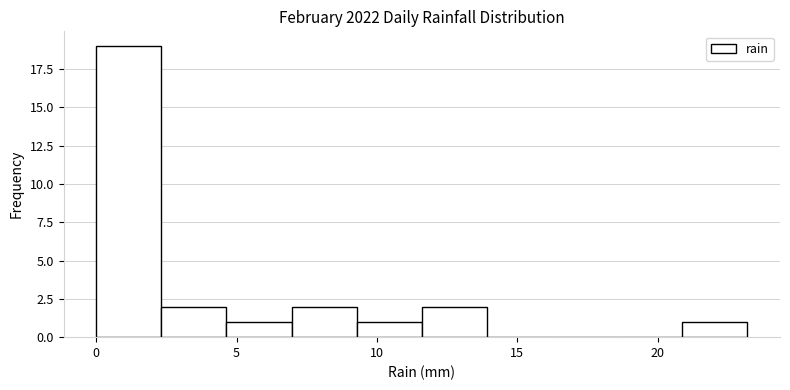

Reading left to right, transcribe this chart: for each bar, give the range it covers on the x-axis and its height. Neither the bar edges nor the heights are printed on the chart, so give them approximately, as read against the axes.

0.0 to 2.5: 19
2.5 to 4.5: 2
4.5 to 7.0: 1
7.0 to 9.5: 2
9.5 to 11.5: 1
11.5 to 14.0: 2
14.0 to 16.0: 0
16.0 to 18.5: 0
18.5 to 21.0: 0
21.0 to 23.0: 1